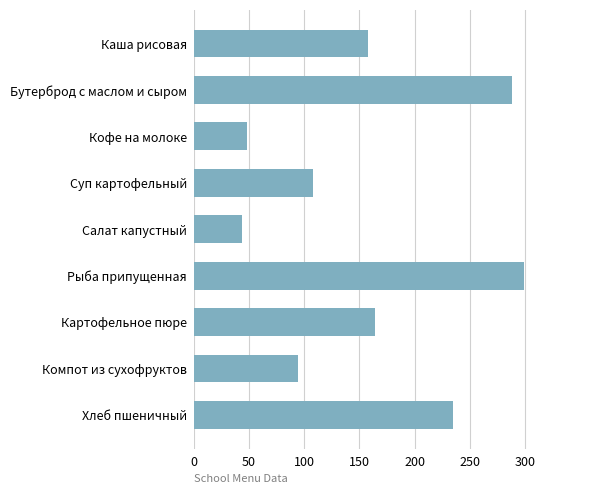

Reading top to bottom, what are all the values shown in this chart?

157.4	288.4	48.5	107.9	43.6	299.5	164.2	94.7	235.2